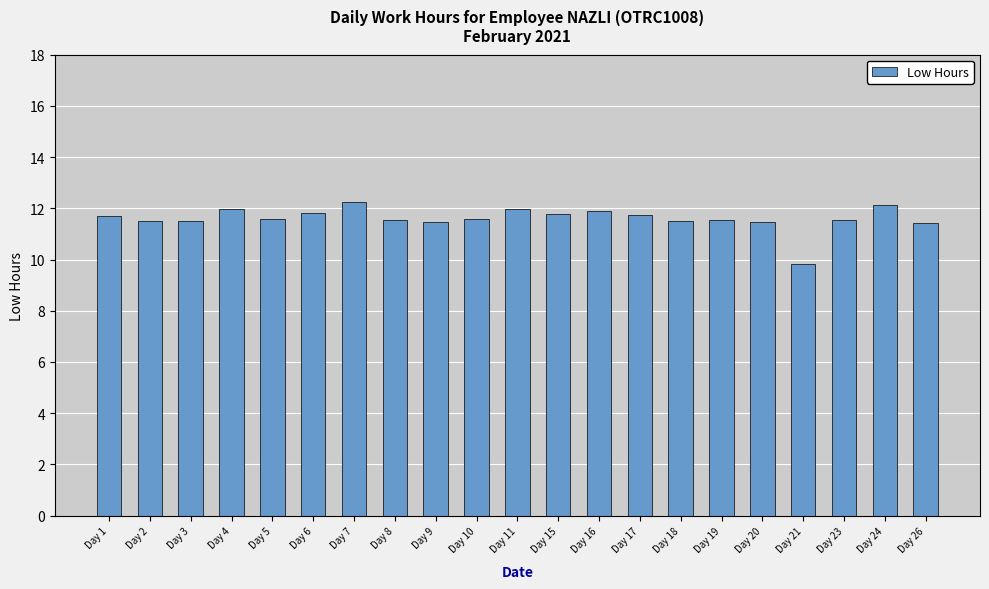

Is it true that the value at Day 8 is 3.5?

False